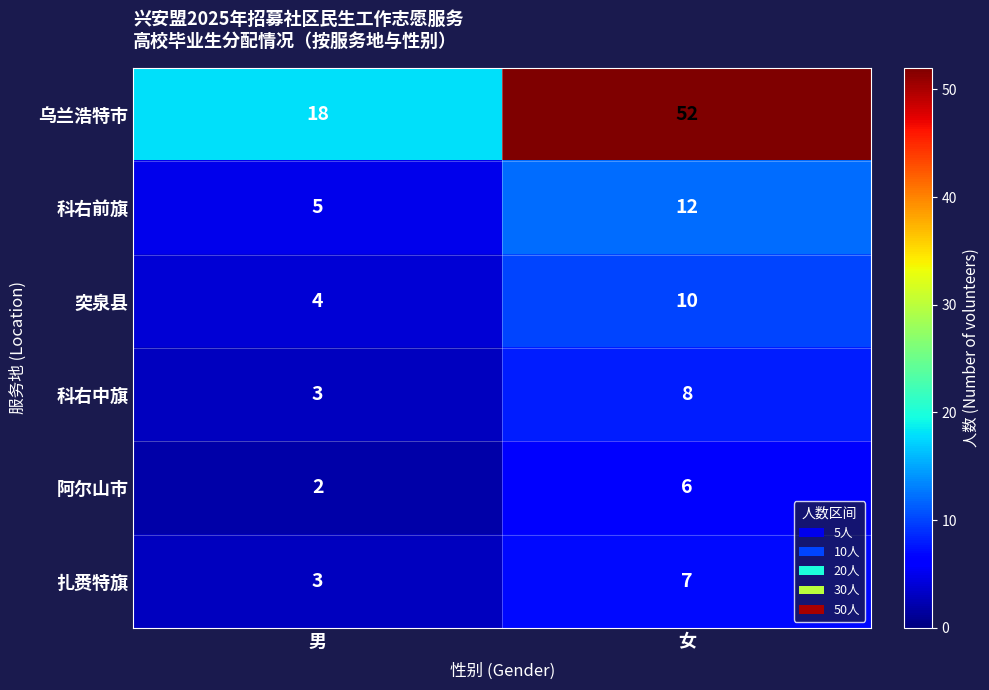

What is the minimum value shown in the chart?

2